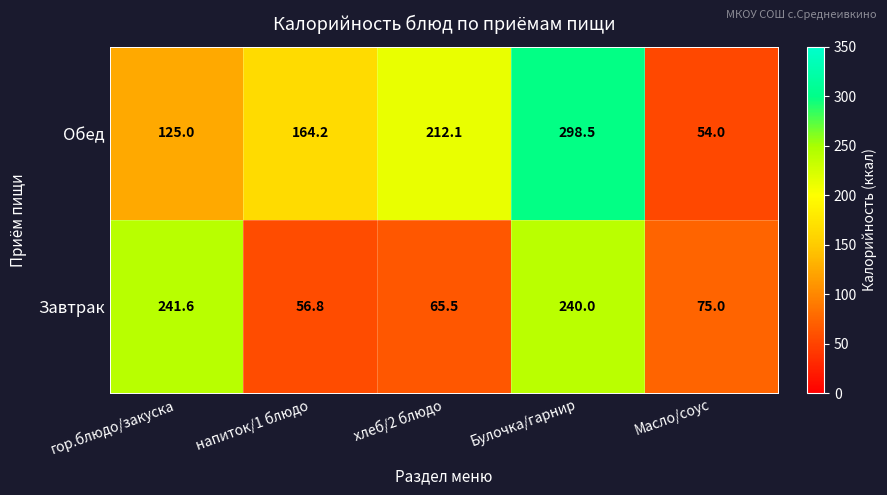

What is the difference between the Обед values at Булочка/гарнир and напиток/1 блюдо?

134.3